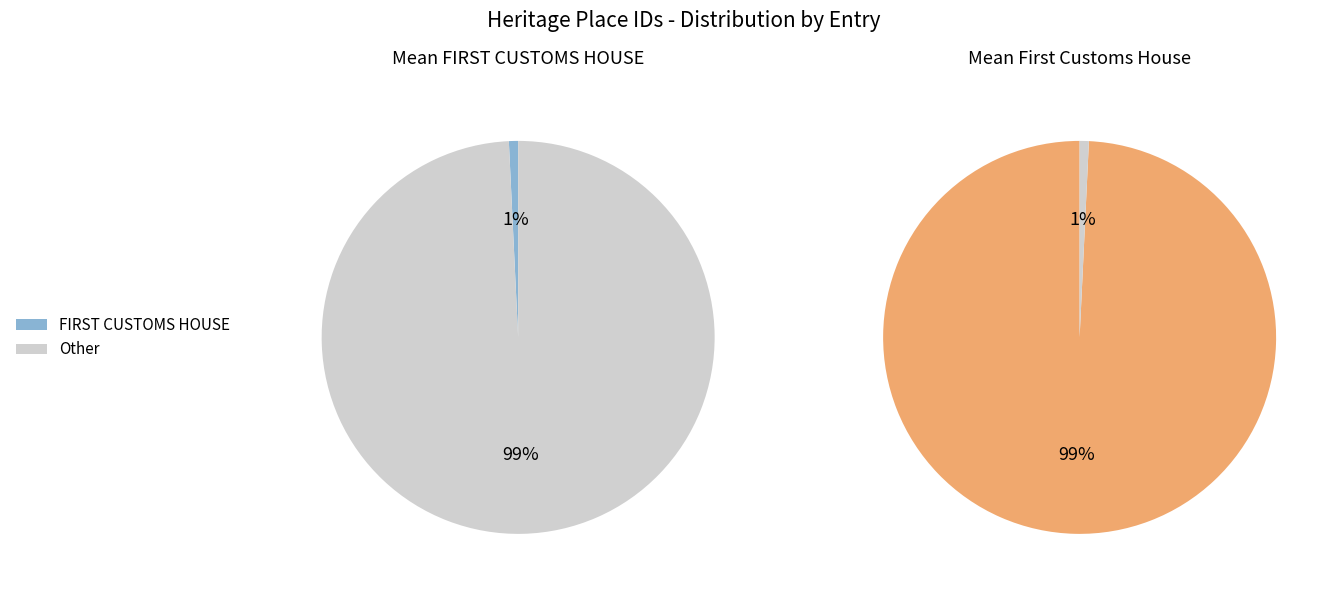

To the nearest percent, what is the average slice percentage?

50%